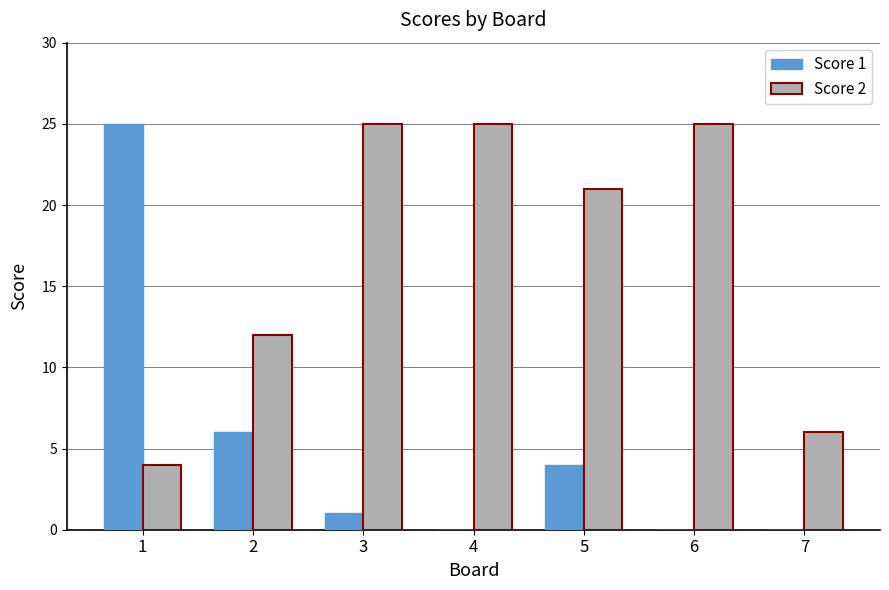

The Score 1 series shows 8 at 1. True or false?

False